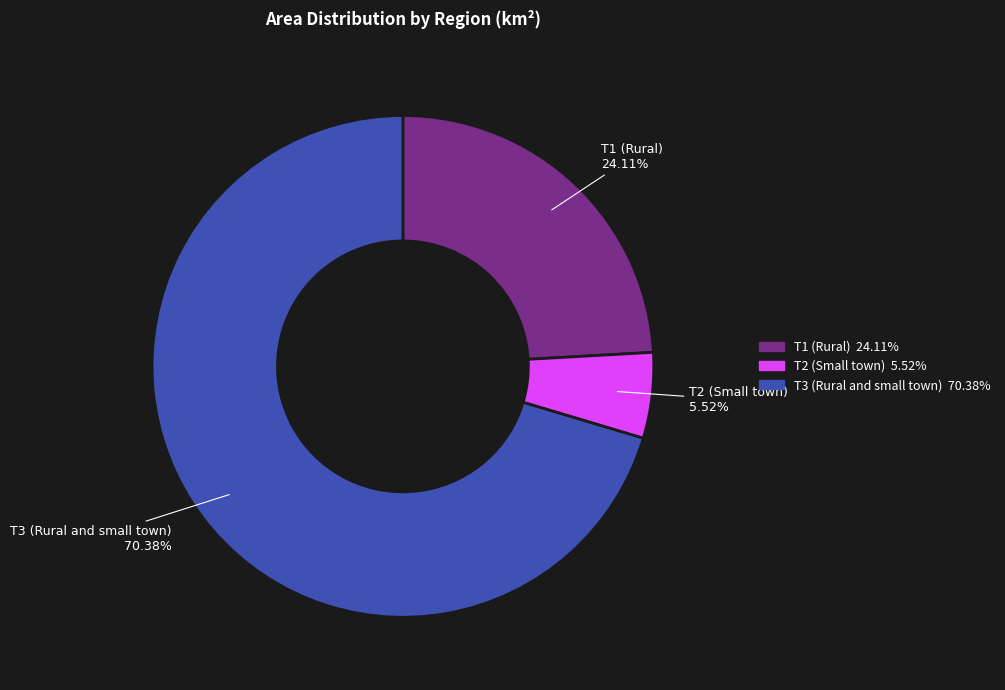

Which category accounts for the majority?

T3 (Rural and small town)